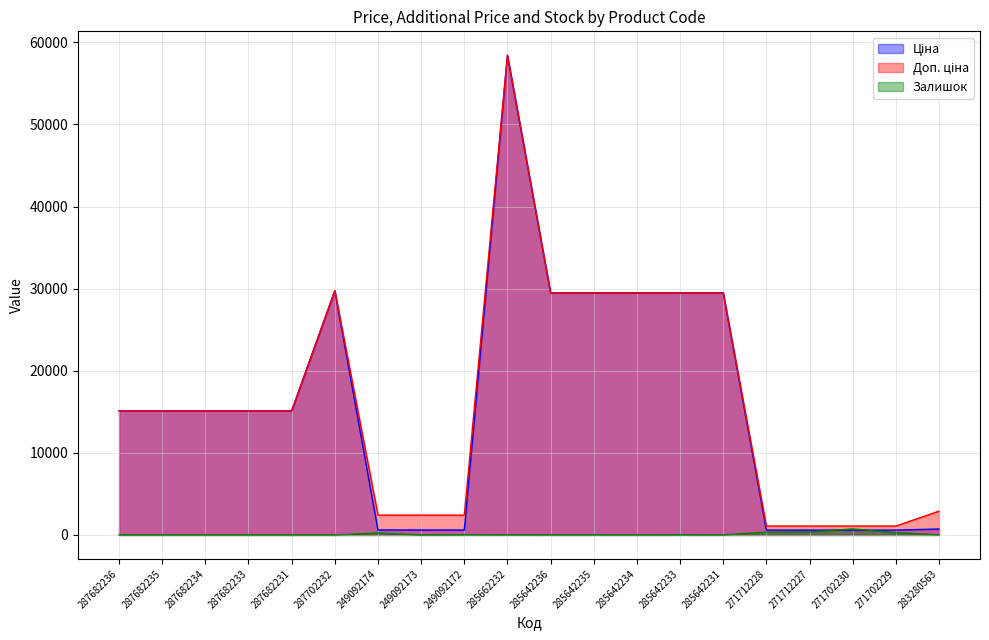

Rank the series at 249092174 from highest to lowest value.

Доп. ціна, Ціна, Залишок